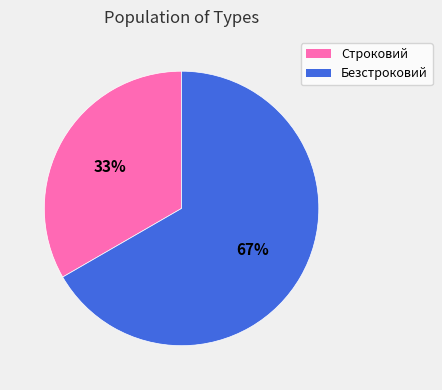

What is the smallest slice in the pie chart?

Строковий